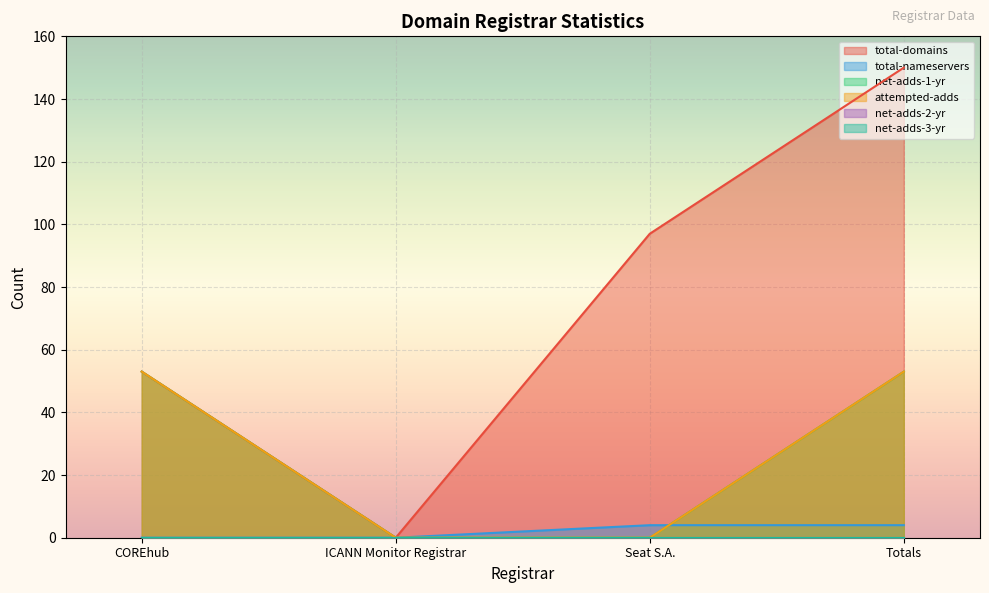

What is the sum of the total-domains values at COREhub and Totals?

203